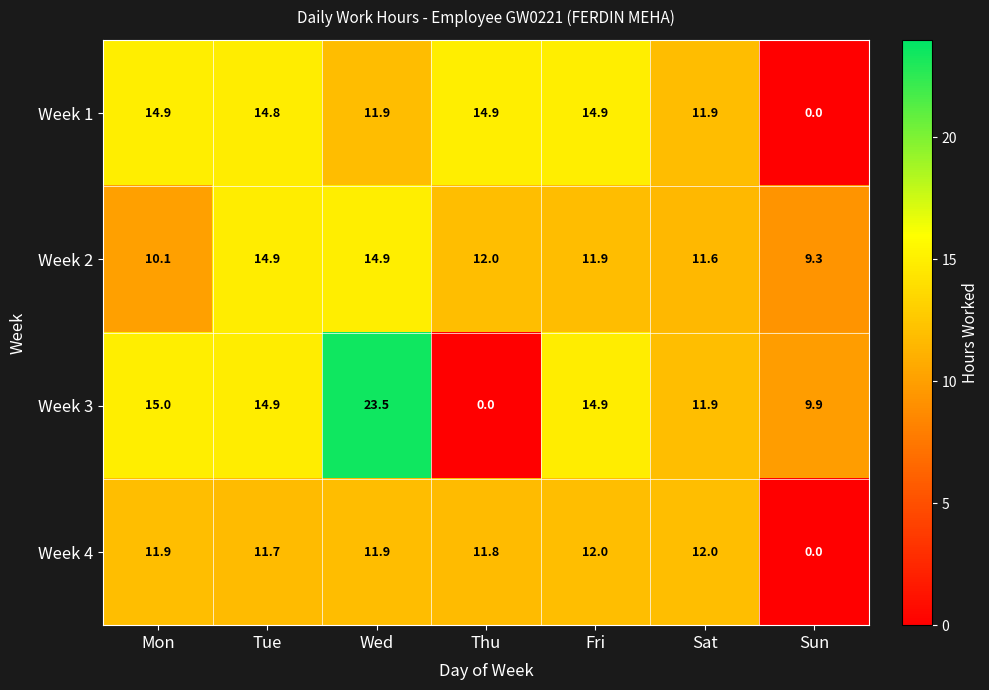

At which label does Week 1 reach its minimum?

Sun